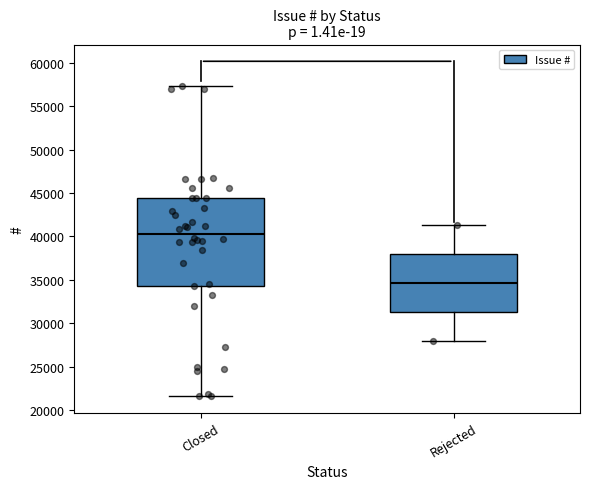

Where does the upper whisker of the box for Rejected end on the y-axis? The values are not printed on the chart, so give them approximately, as read against the axis.

41500